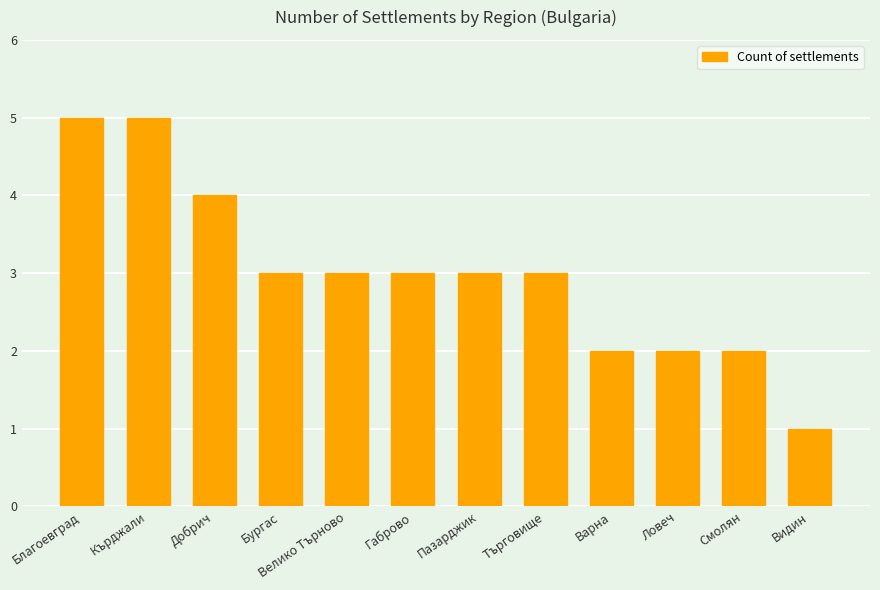

Reading left to right, list all the values displayed in this chart.

Благоевград=5	Кърджали=5	Добрич=4	Бургас=3	Велико Търново=3	Габрово=3	Пазарджик=3	Търговище=3	Варна=2	Ловеч=2	Смолян=2	Видин=1